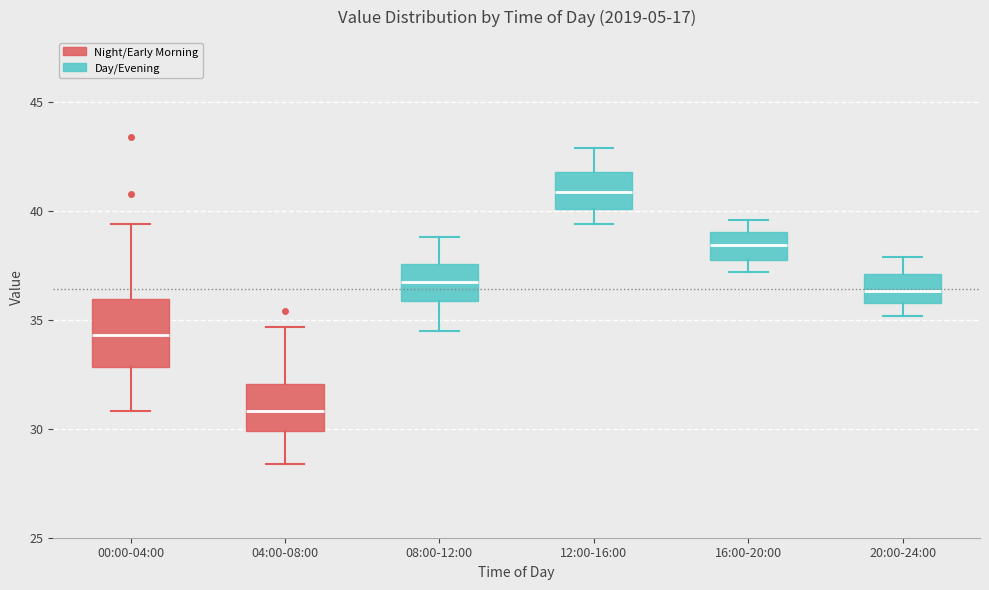

Reading left to right, read every box against the y-axis: the position of its median line, the range the box covers, and the ends of its whiskers. The values are not printed on the chart, so give them approximately, as read against the axis.

00:00-04:00: median 34.5, box 33.0 to 36.0, whiskers 31.0 to 39.5
04:00-08:00: median 31.0, box 30.0 to 32.0, whiskers 28.5 to 34.5
08:00-12:00: median 37.0, box 36.0 to 37.5, whiskers 34.5 to 39.0
12:00-16:00: median 41.0, box 40.0 to 42.0, whiskers 39.5 to 43.0
16:00-20:00: median 38.5, box 38.0 to 39.0, whiskers 37.0 to 39.5
20:00-24:00: median 36.5, box 36.0 to 37.0, whiskers 35.0 to 38.0